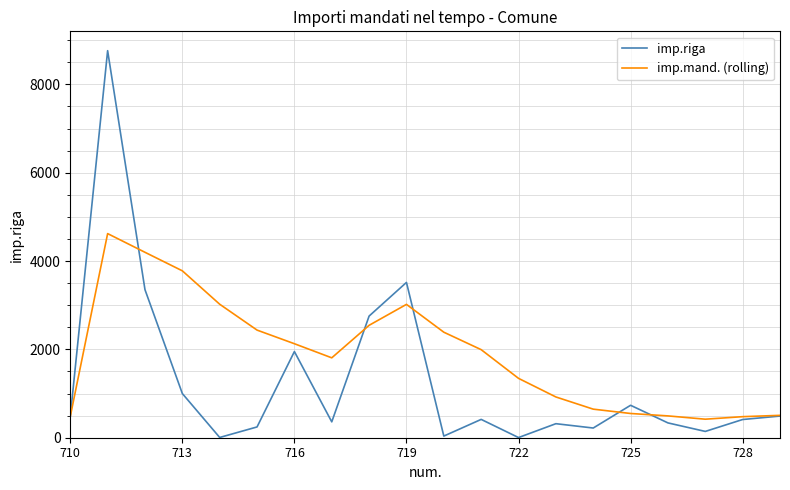

What is the lowest value of the imp.mand. (rolling) series?

419.4